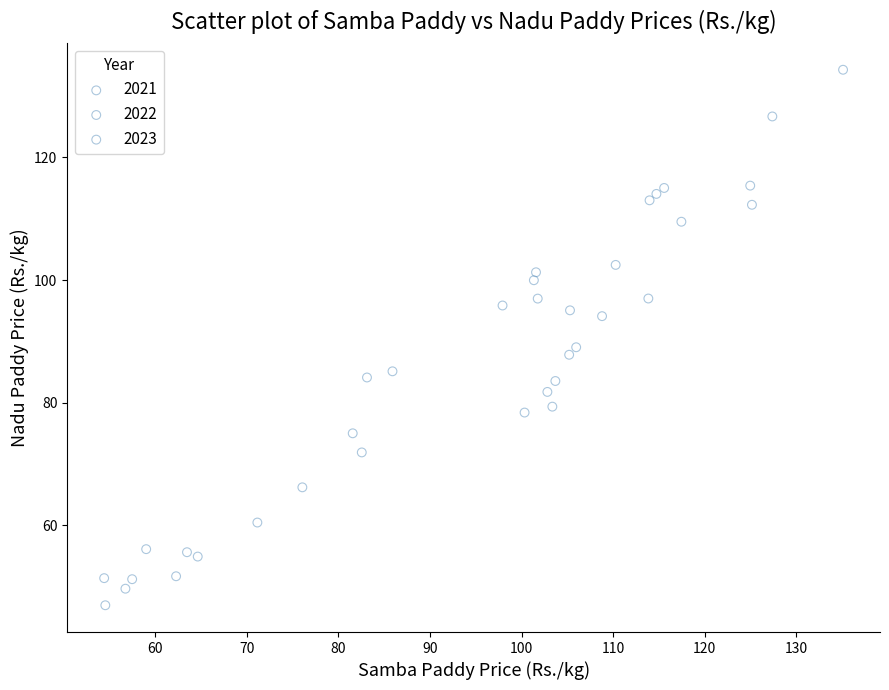

Which series has the widest spread of Y values?

2022